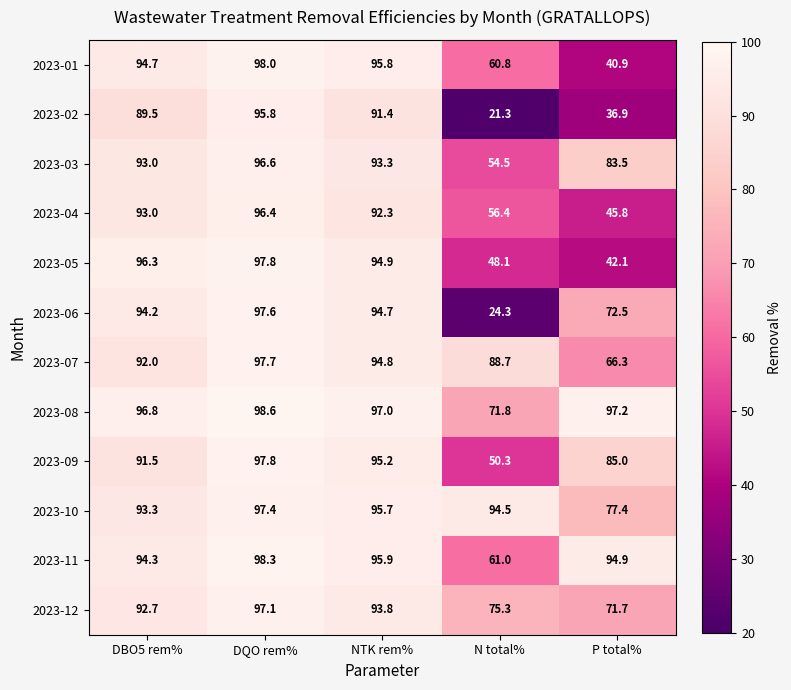

What is the spread (max minus min) of values at NTK rem%?

5.6